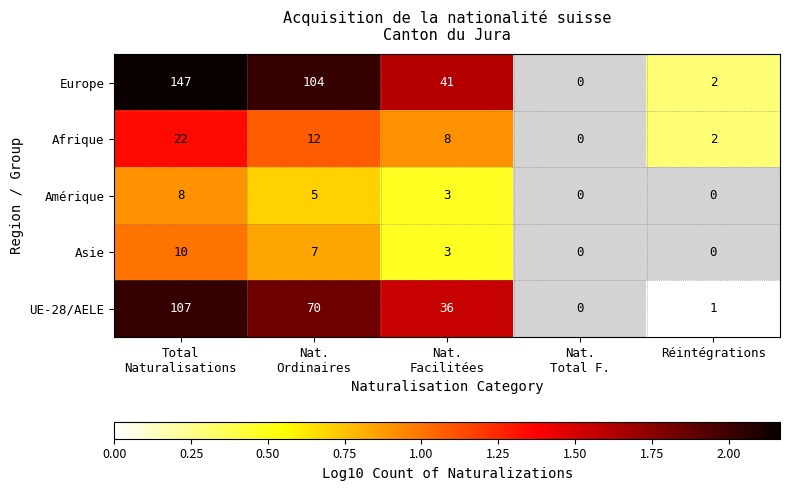

At how many categories does at least one series exceed 0?

4